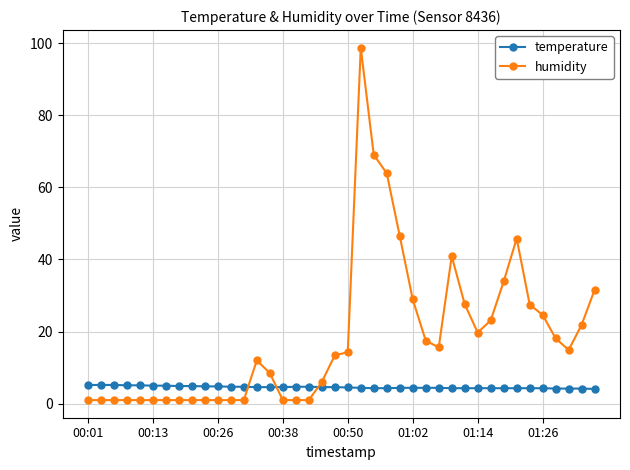

Which series has the largest range (max minus min)?

humidity